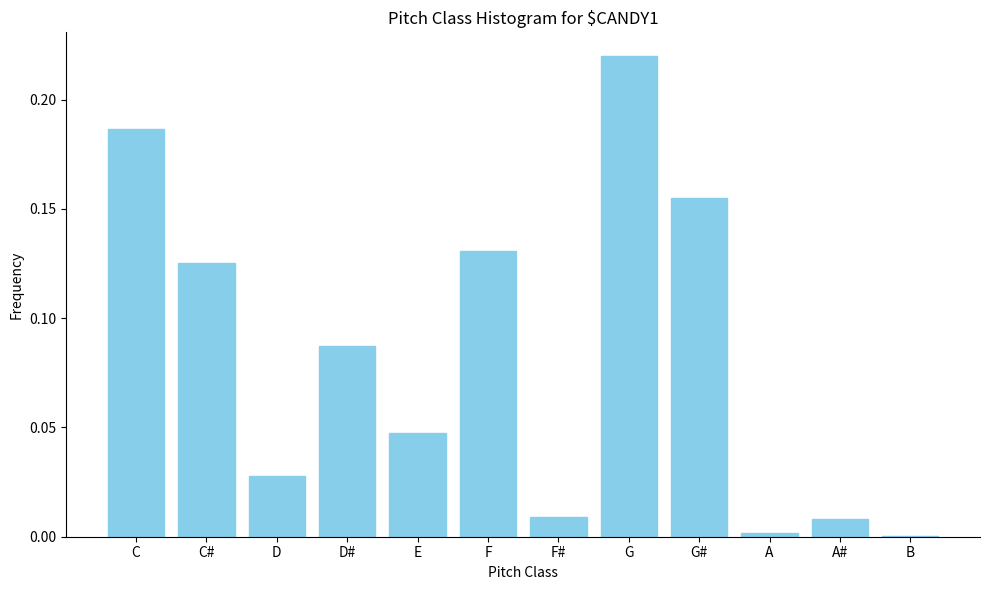

What is the change in value from D# to G#?

+0.1